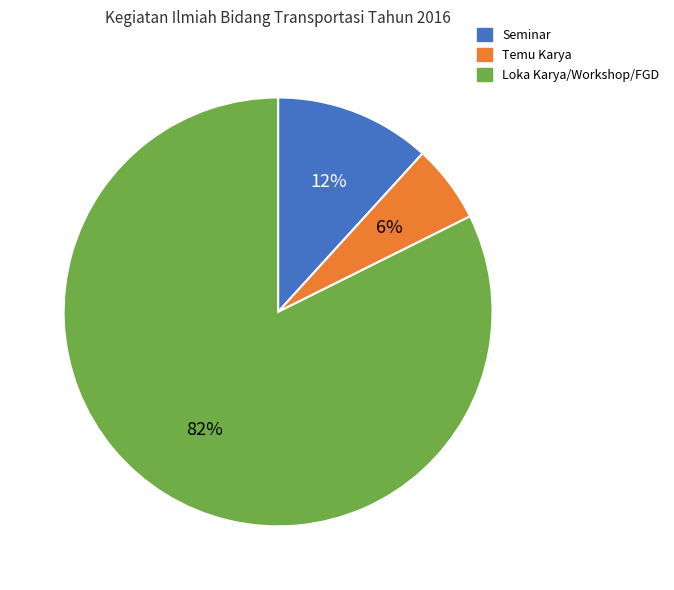

To the nearest percent, what is the average slice percentage?

33%